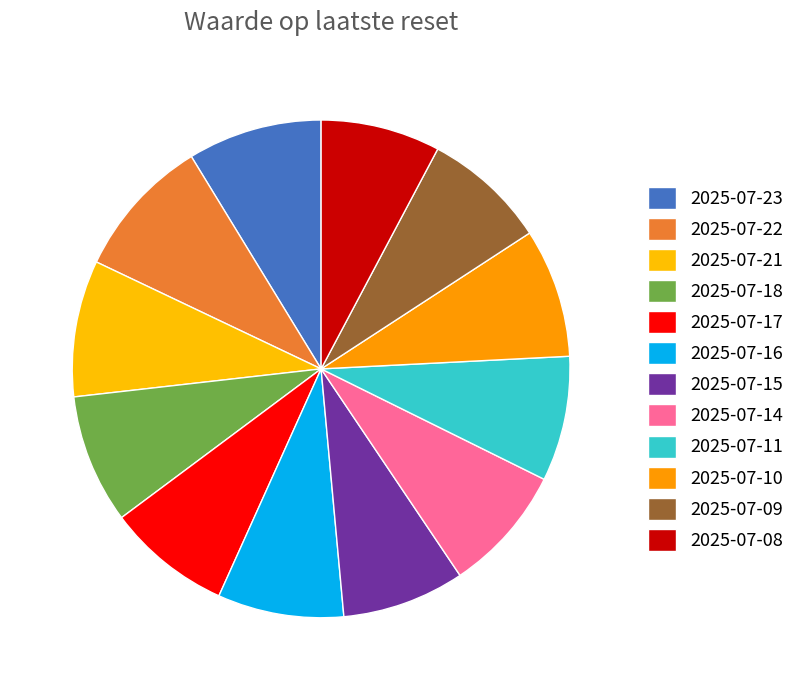

How many segments does this pie chart have?

12